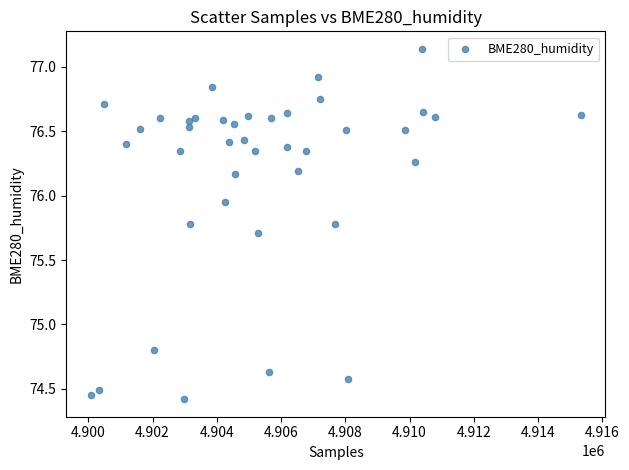

What Y value in the scatter plot is closest to 75?

74.8